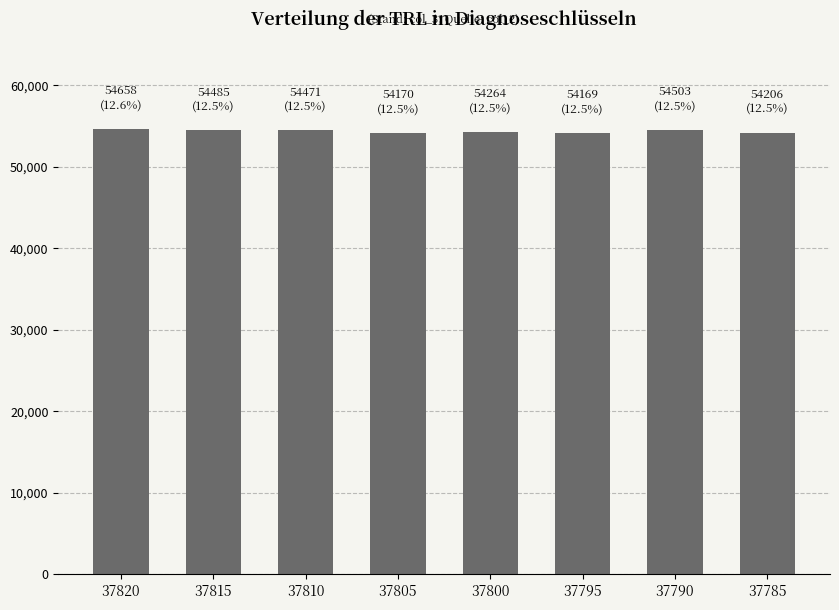

Approximately how many times larger is the value at 37810 compared to 37795?

1.0